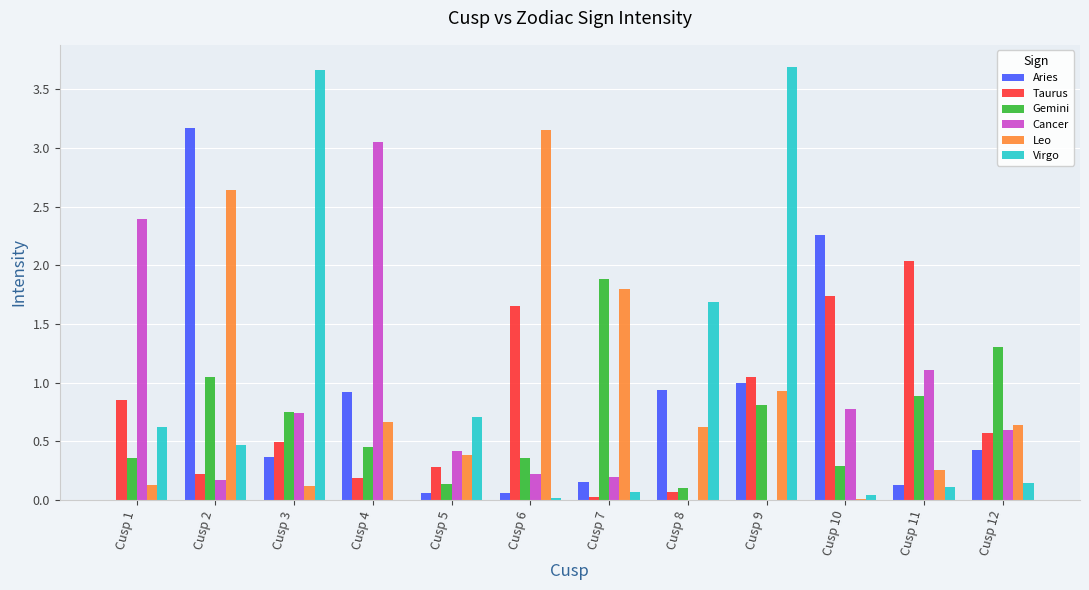

What are all the series names shown in the legend?

Aries, Taurus, Gemini, Cancer, Leo, Virgo